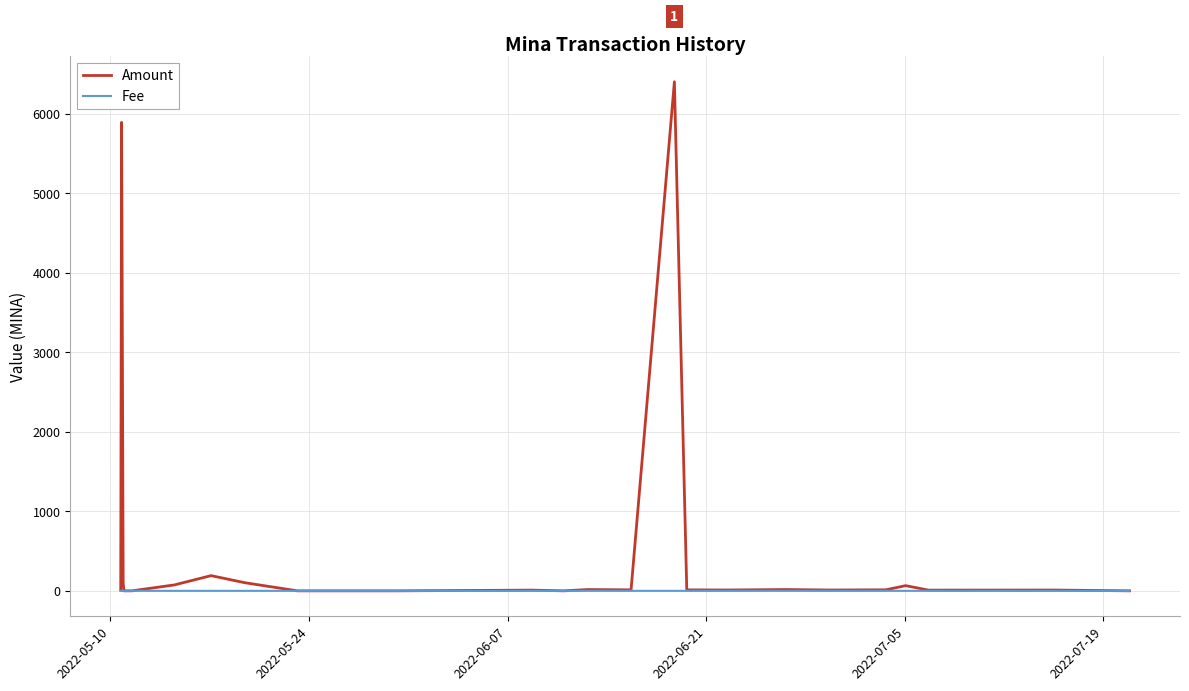

Rank the series by their average value, from highest to lowest.

Amount, Fee